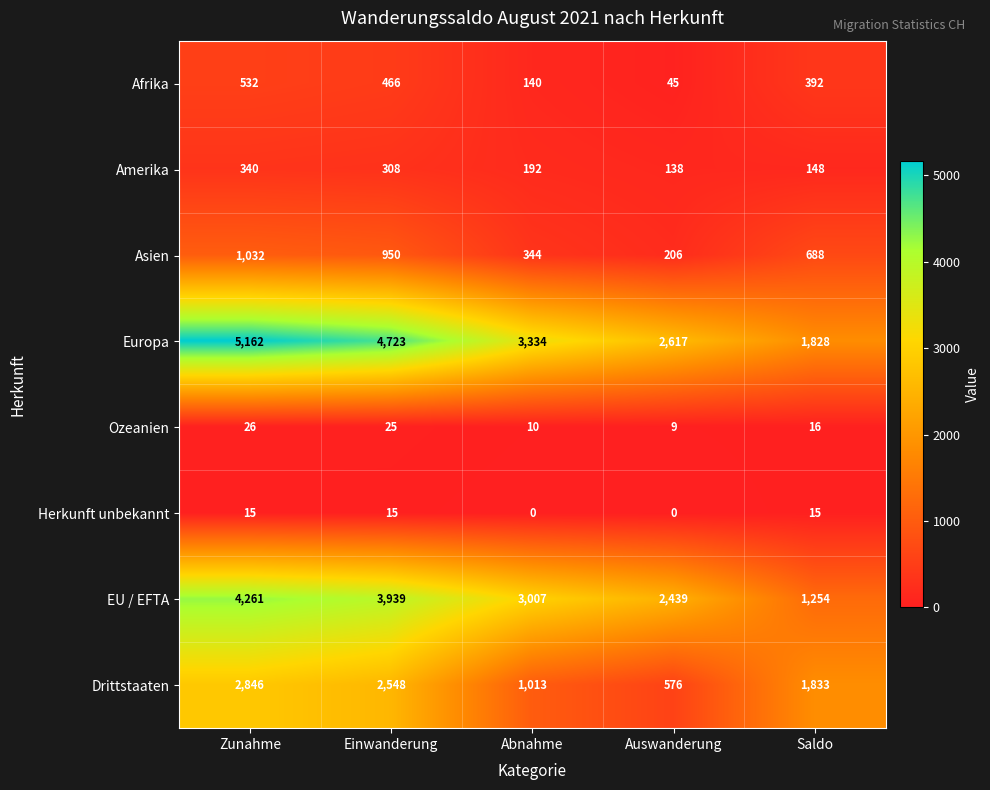

What is the difference between the maximum and minimum values in the Amerika series?

202